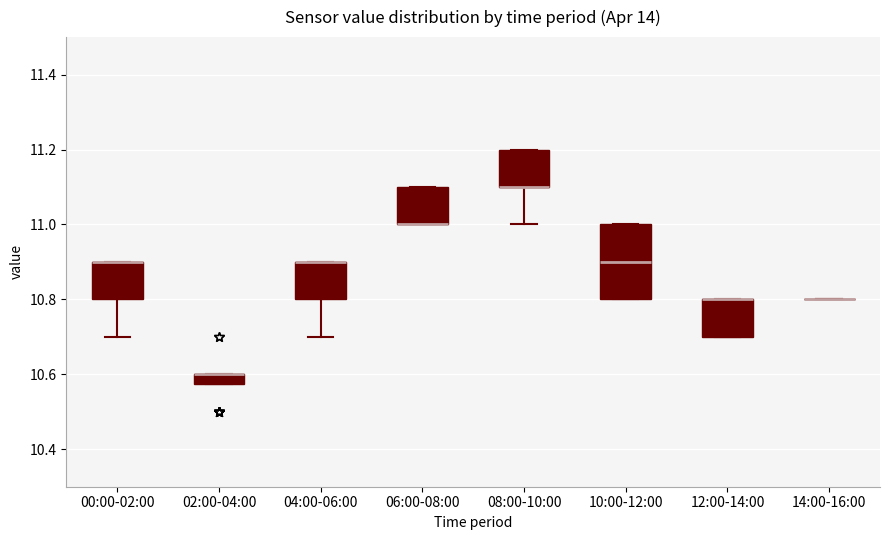

Where does the lower whisker of the box for 00:00-02:00 end on the y-axis? The values are not printed on the chart, so give them approximately, as read against the axis.

10.70